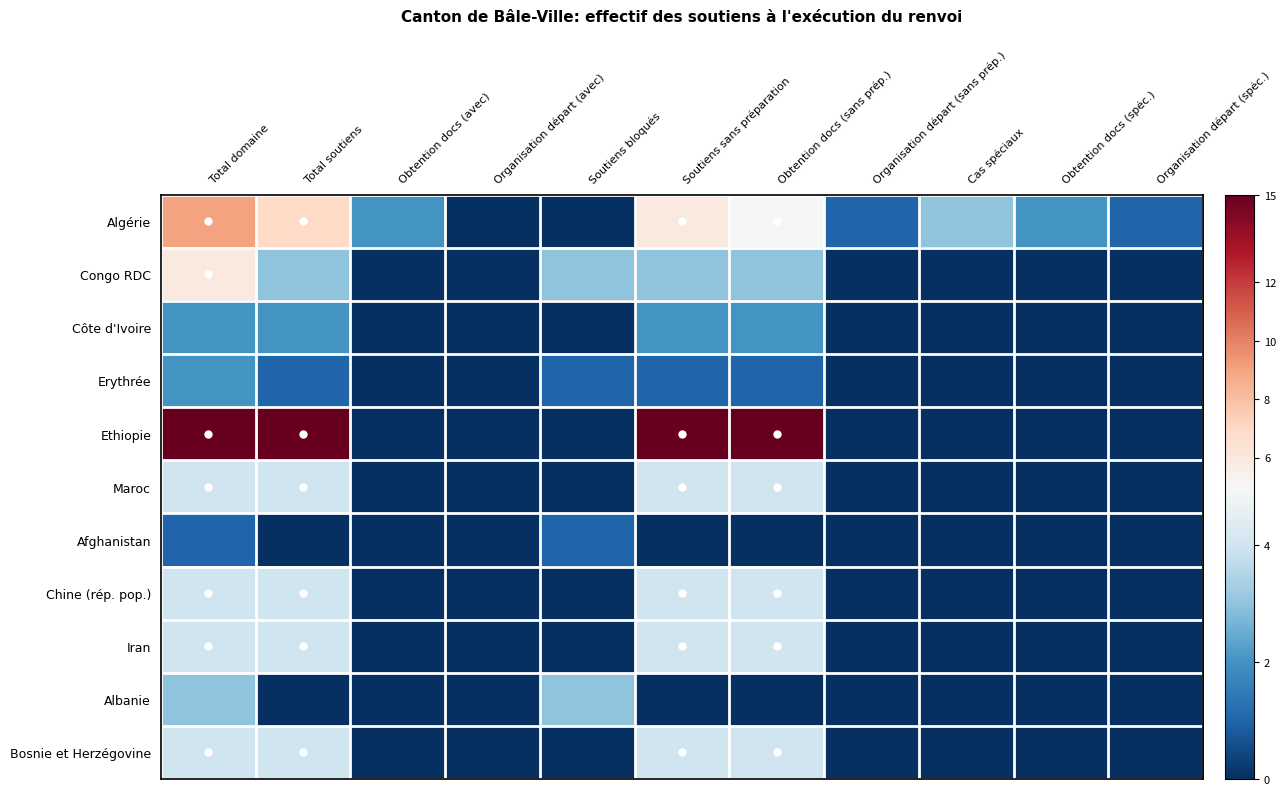

Reading left to right, transcribe all the data shown in this chart.

Algérie: Total domaine=9	Total soutiens=7	Obtention docs (avec)=2	Organisation départ (avec)=0	Soutiens bloqués=0	Soutiens sans préparation=6	Obtention docs (sans prép.)=5	Organisation départ (sans prép.)=1	Cas spéciaux=3	Obtention docs (spéc.)=2	Organisation départ (spéc.)=1
Congo RDC: Total domaine=6	Total soutiens=3	Obtention docs (avec)=0	Organisation départ (avec)=0	Soutiens bloqués=3	Soutiens sans préparation=3	Obtention docs (sans prép.)=3	Organisation départ (sans prép.)=0	Cas spéciaux=0	Obtention docs (spéc.)=0	Organisation départ (spéc.)=0
Côte d'Ivoire: Total domaine=2	Total soutiens=2	Obtention docs (avec)=0	Organisation départ (avec)=0	Soutiens bloqués=0	Soutiens sans préparation=2	Obtention docs (sans prép.)=2	Organisation départ (sans prép.)=0	Cas spéciaux=0	Obtention docs (spéc.)=0	Organisation départ (spéc.)=0
Erythrée: Total domaine=2	Total soutiens=1	Obtention docs (avec)=0	Organisation départ (avec)=0	Soutiens bloqués=1	Soutiens sans préparation=1	Obtention docs (sans prép.)=1	Organisation départ (sans prép.)=0	Cas spéciaux=0	Obtention docs (spéc.)=0	Organisation départ (spéc.)=0
Ethiopie: Total domaine=15	Total soutiens=15	Obtention docs (avec)=0	Organisation départ (avec)=0	Soutiens bloqués=0	Soutiens sans préparation=15	Obtention docs (sans prép.)=15	Organisation départ (sans prép.)=0	Cas spéciaux=0	Obtention docs (spéc.)=0	Organisation départ (spéc.)=0
Maroc: Total domaine=4	Total soutiens=4	Obtention docs (avec)=0	Organisation départ (avec)=0	Soutiens bloqués=0	Soutiens sans préparation=4	Obtention docs (sans prép.)=4	Organisation départ (sans prép.)=0	Cas spéciaux=0	Obtention docs (spéc.)=0	Organisation départ (spéc.)=0
Afghanistan: Total domaine=1	Total soutiens=0	Obtention docs (avec)=0	Organisation départ (avec)=0	Soutiens bloqués=1	Soutiens sans préparation=0	Obtention docs (sans prép.)=0	Organisation départ (sans prép.)=0	Cas spéciaux=0	Obtention docs (spéc.)=0	Organisation départ (spéc.)=0
Chine (rép. pop.): Total domaine=4	Total soutiens=4	Obtention docs (avec)=0	Organisation départ (avec)=0	Soutiens bloqués=0	Soutiens sans préparation=4	Obtention docs (sans prép.)=4	Organisation départ (sans prép.)=0	Cas spéciaux=0	Obtention docs (spéc.)=0	Organisation départ (spéc.)=0
Iran: Total domaine=4	Total soutiens=4	Obtention docs (avec)=0	Organisation départ (avec)=0	Soutiens bloqués=0	Soutiens sans préparation=4	Obtention docs (sans prép.)=4	Organisation départ (sans prép.)=0	Cas spéciaux=0	Obtention docs (spéc.)=0	Organisation départ (spéc.)=0
Albanie: Total domaine=3	Total soutiens=0	Obtention docs (avec)=0	Organisation départ (avec)=0	Soutiens bloqués=3	Soutiens sans préparation=0	Obtention docs (sans prép.)=0	Organisation départ (sans prép.)=0	Cas spéciaux=0	Obtention docs (spéc.)=0	Organisation départ (spéc.)=0
Bosnie et Herzégovine: Total domaine=4	Total soutiens=4	Obtention docs (avec)=0	Organisation départ (avec)=0	Soutiens bloqués=0	Soutiens sans préparation=4	Obtention docs (sans prép.)=4	Organisation départ (sans prép.)=0	Cas spéciaux=0	Obtention docs (spéc.)=0	Organisation départ (spéc.)=0